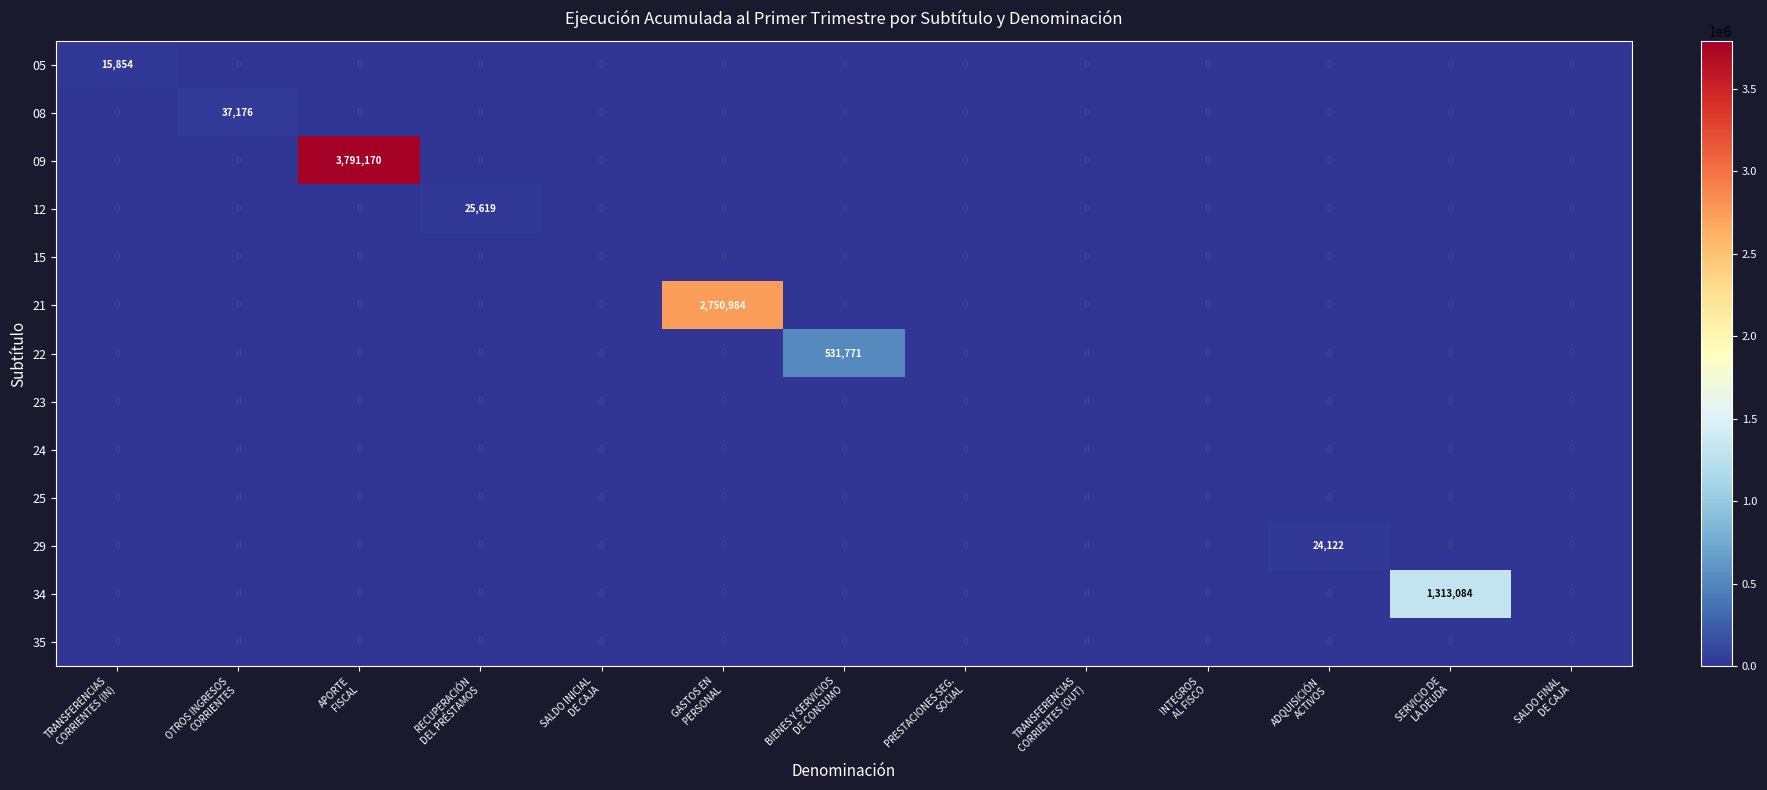

What is the sum of all 08 values?

37176